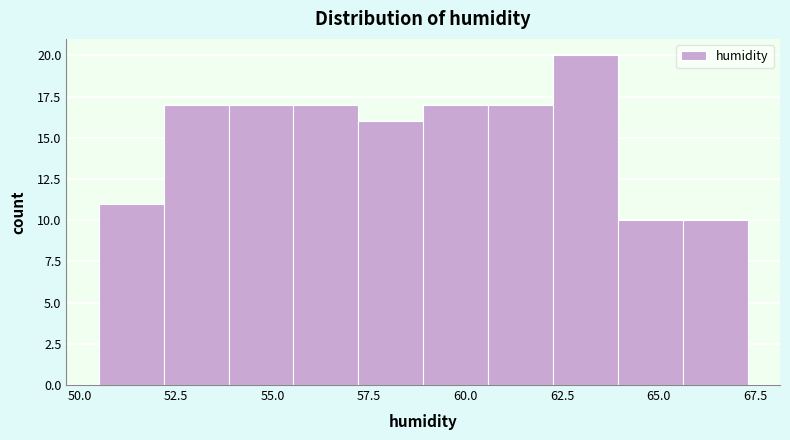

Read against the x-axis, roughly where is the centre of the tallest bar?

63.0